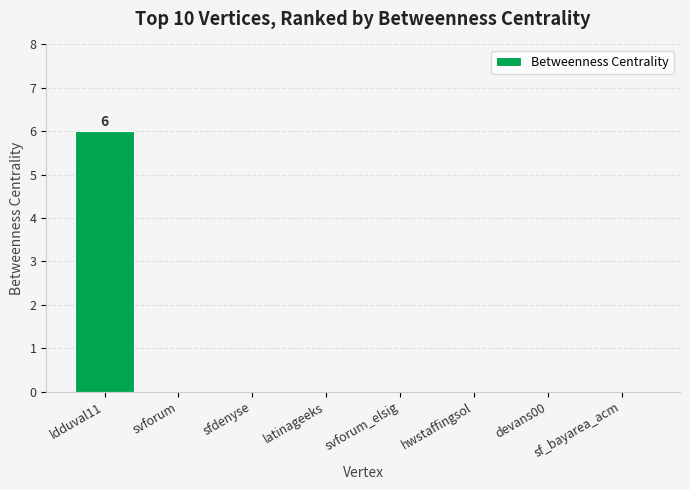

Count the values in the range 0 to 1.

7